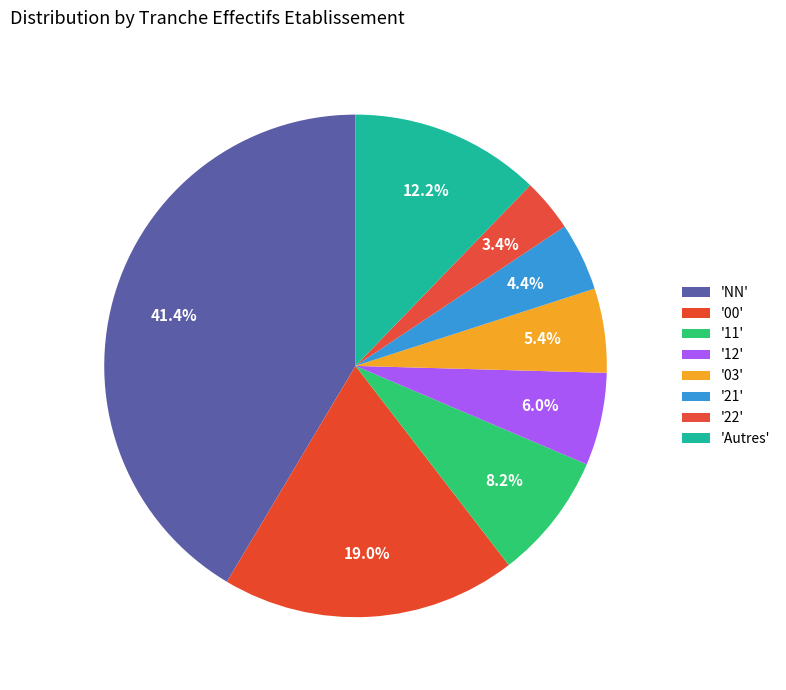

Which slice is the largest?

NN